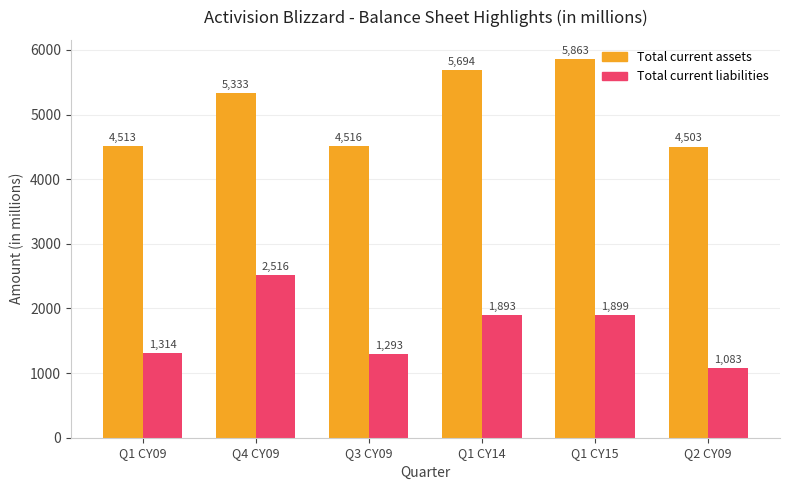

Which category has the lowest value across all series?

Q2 CY09